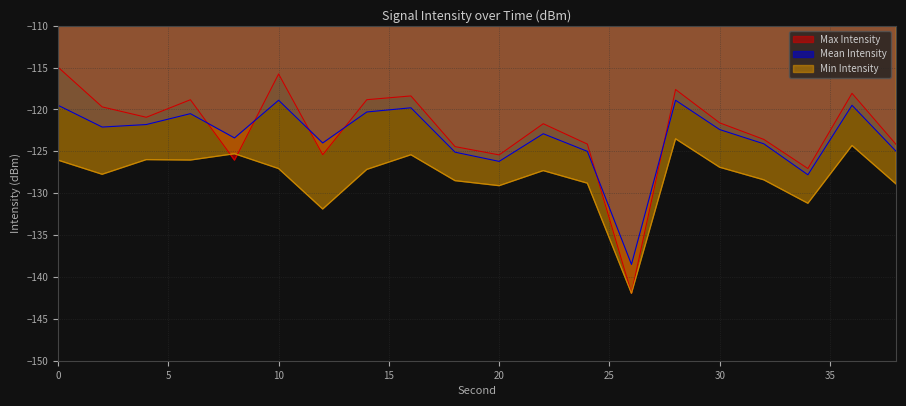

In Max Intensity, how many points are lower than both neighbors (excluding endpoints)?

6